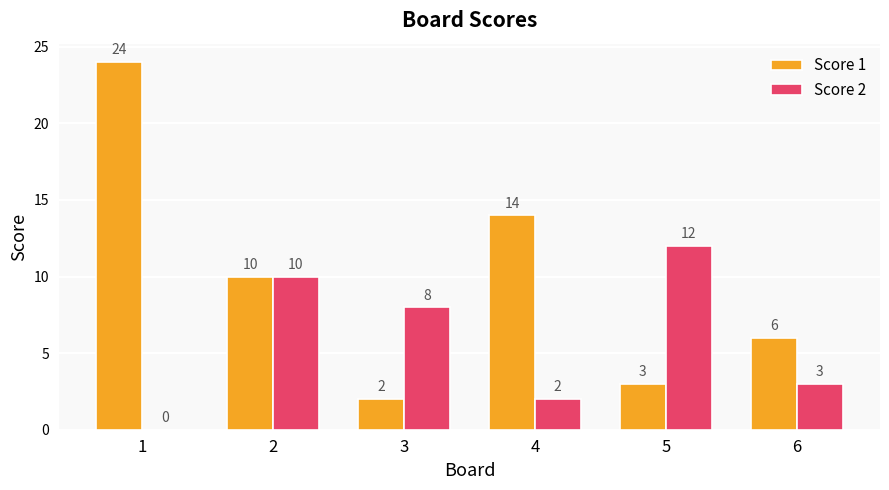

Does the chart contain stacked bars?

No